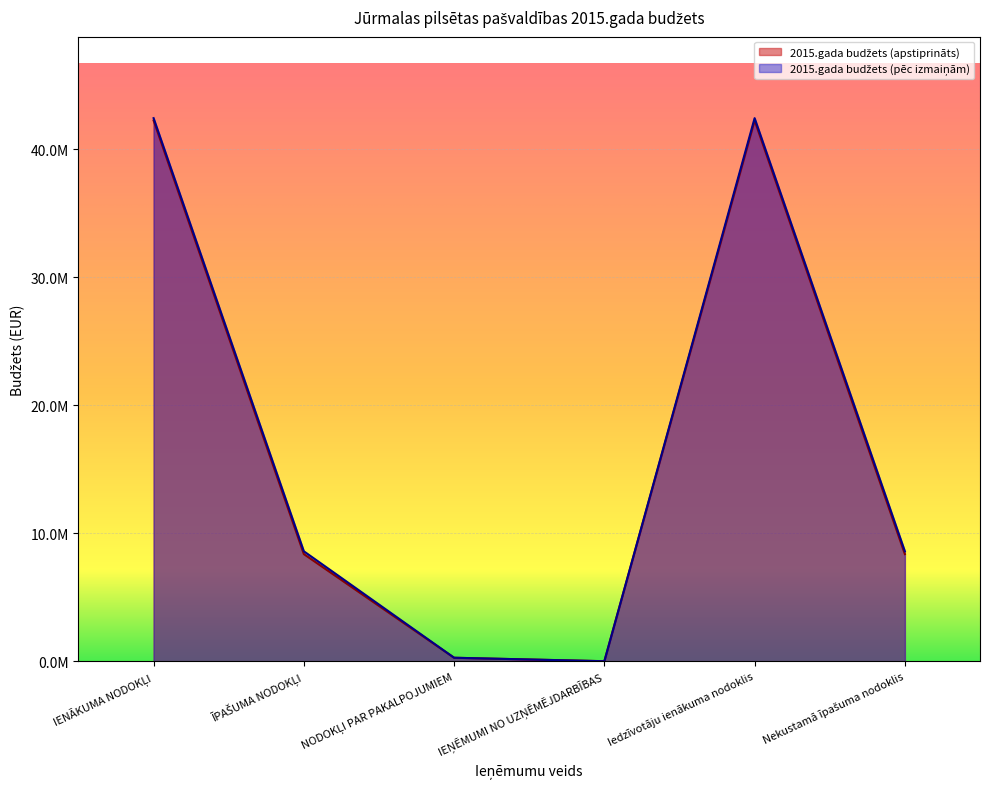

What position from the right is IEŅĒMUMI NO UZŅĒMĒJDARBĪBAS?

3